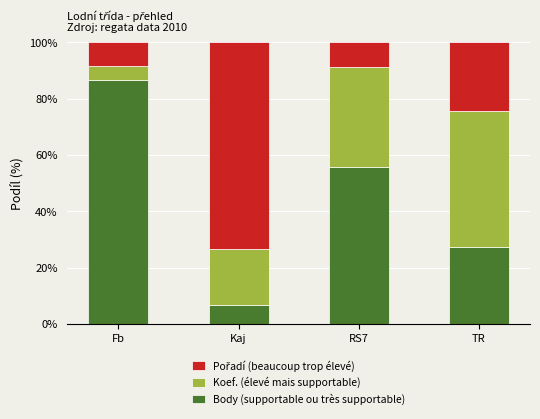

At which label does Body (supportable ou très supportable) reach its minimum?

Kaj